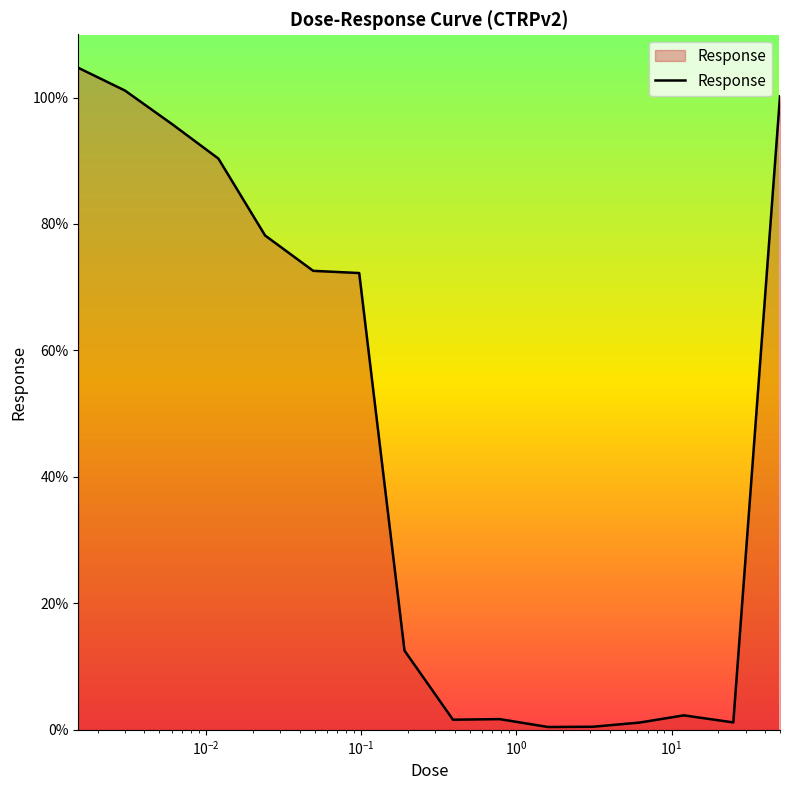

What is the difference between the maximum and minimum values?

104.3